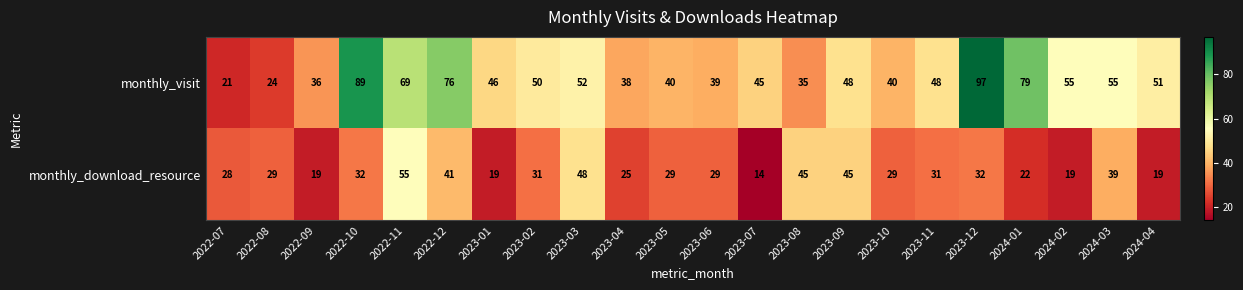

At 2023-11, list the series in order from largest to smallest.

monthly_visit, monthly_download_resource